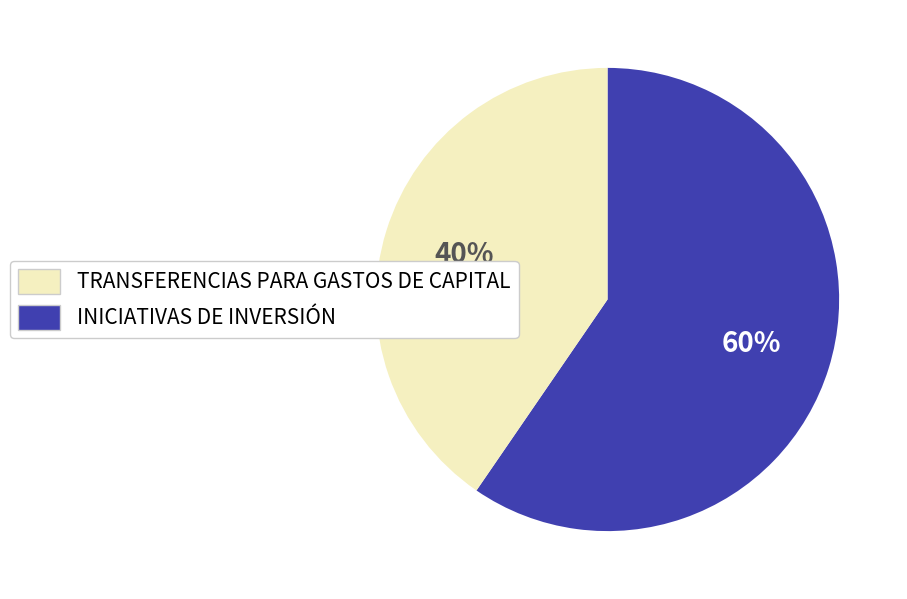

How many segments does this pie chart have?

2